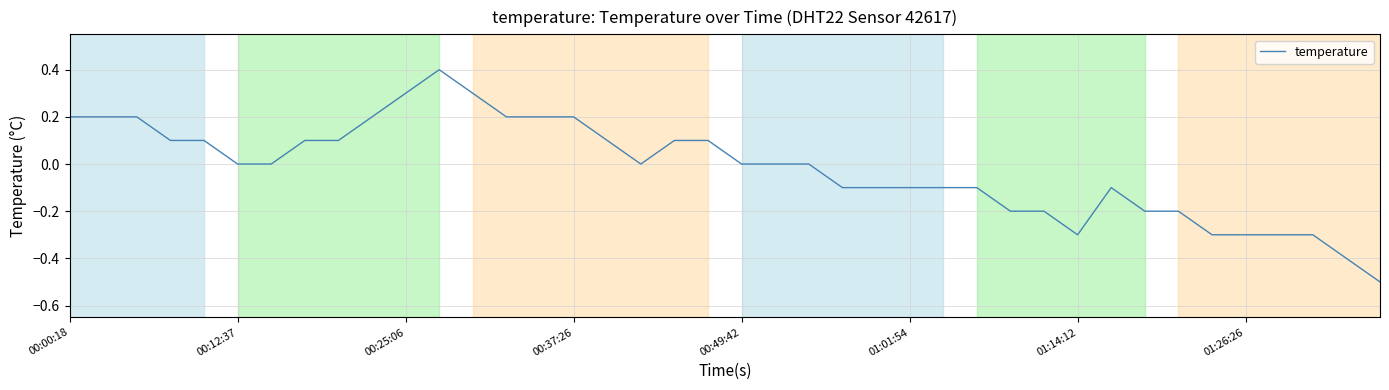

What is the smallest value displayed?

-0.5